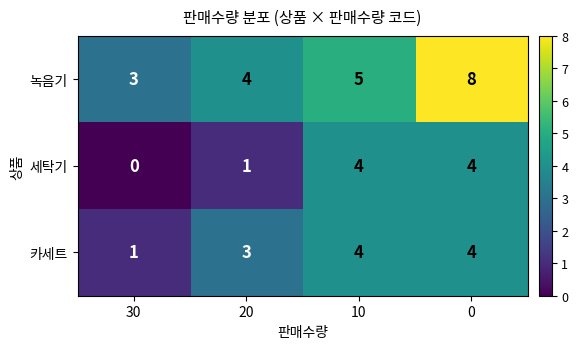

Reading right to left, list all the values displayed in this chart.

녹음기: 8	5	4	3
세탁기: 4	4	1	0
카세트: 4	4	3	1